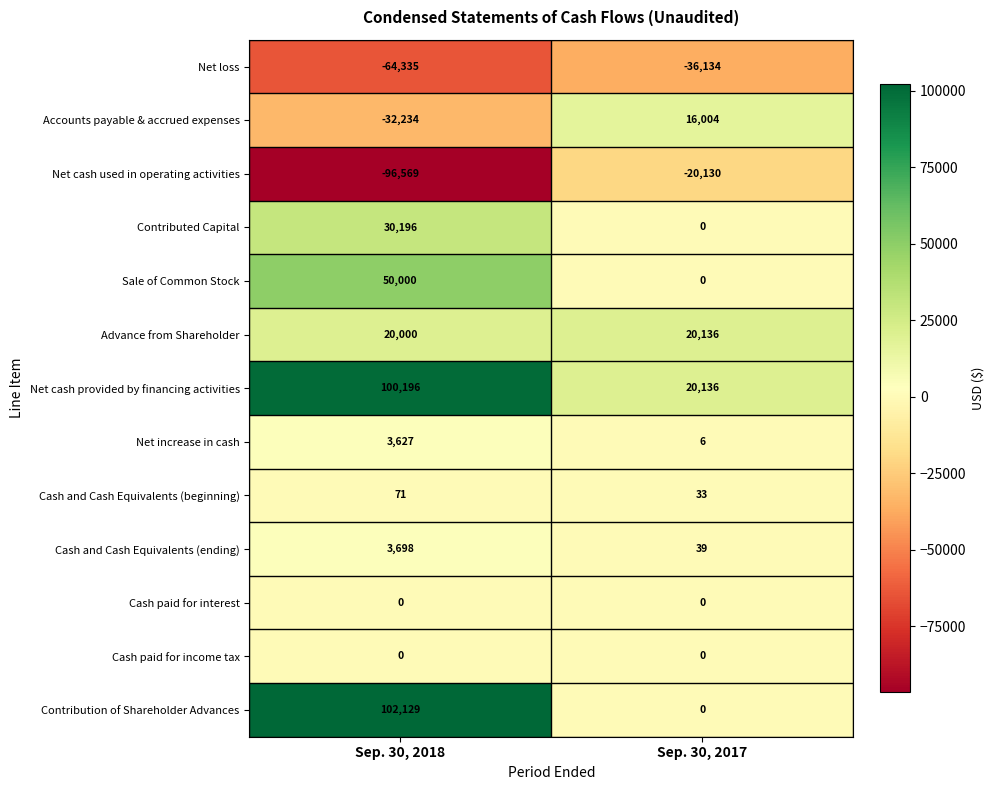

Reading left to right, transcribe all the data shown in this chart.

Net loss: -64335	-36134
Accounts payable & accrued expenses: -32234	16004
Net cash used in operating activities: -96569	-20130
Contributed Capital: 30196	0
Sale of Common Stock: 50000	0
Advance from Shareholder: 20000	20136
Net cash provided by financing activities: 100196	20136
Net increase in cash: 3627	6
Cash and Cash Equivalents (beginning): 71	33
Cash and Cash Equivalents (ending): 3698	39
Cash paid for interest: 0	0
Cash paid for income tax: 0	0
Contribution of Shareholder Advances: 102129	0